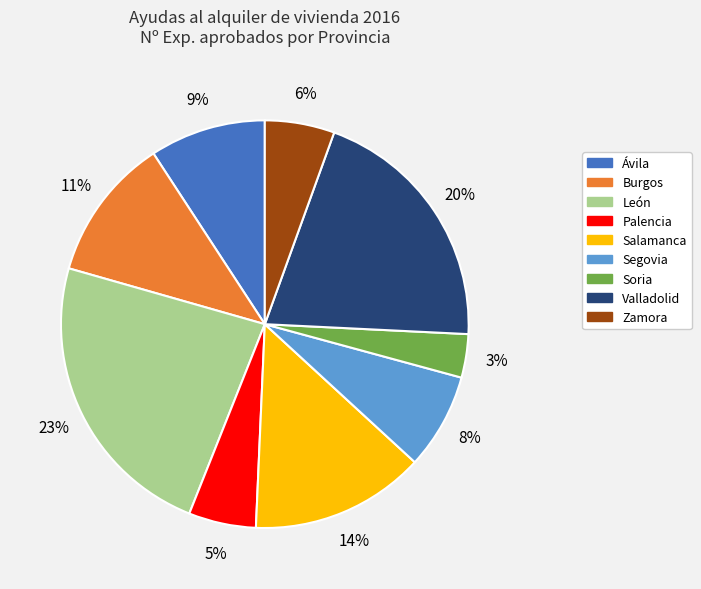

To the nearest percent, what is the difference between the largest and smallest slice percentages?

20%